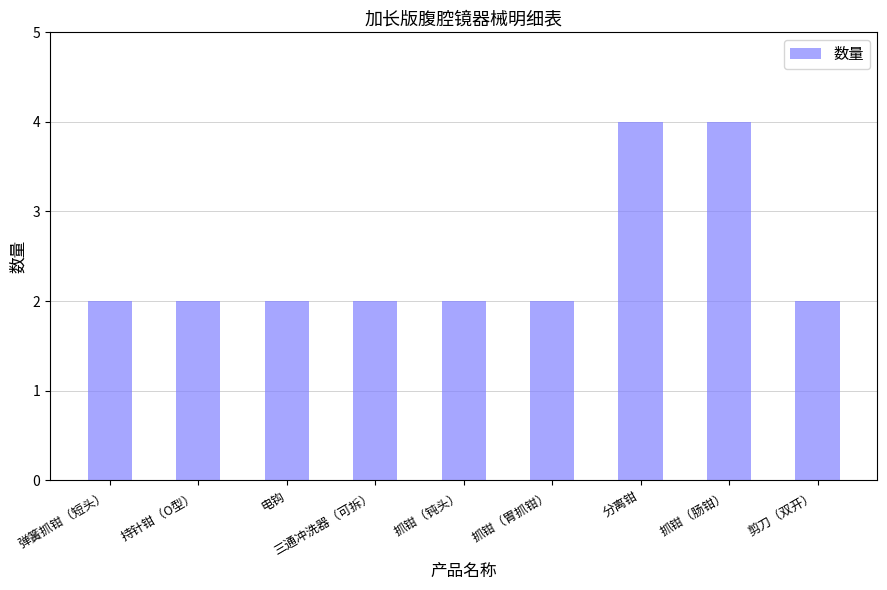

Is it true that the value at 抓钳（钝头） is 2?

True